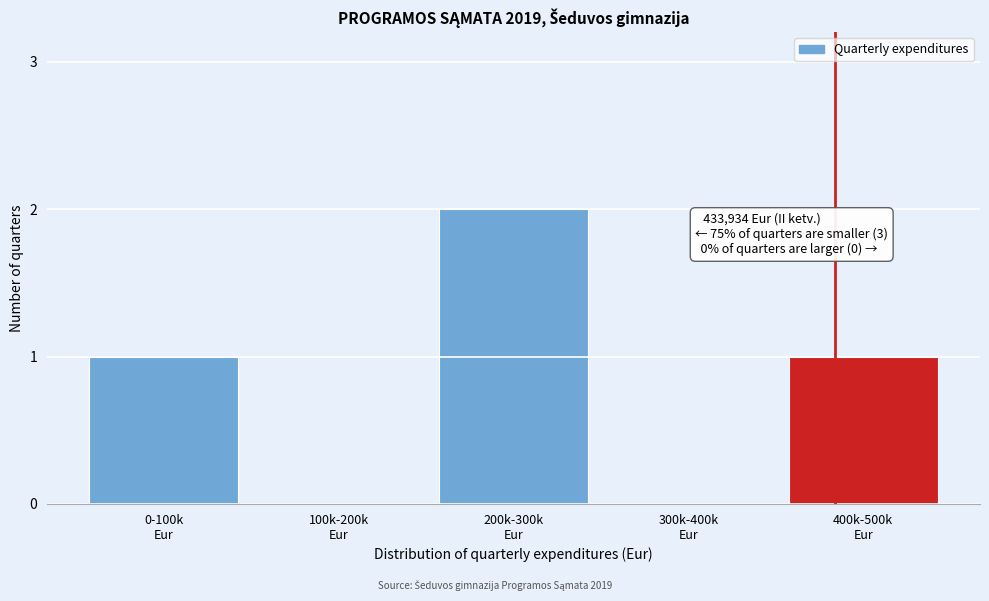

What is the sum of all values?

4